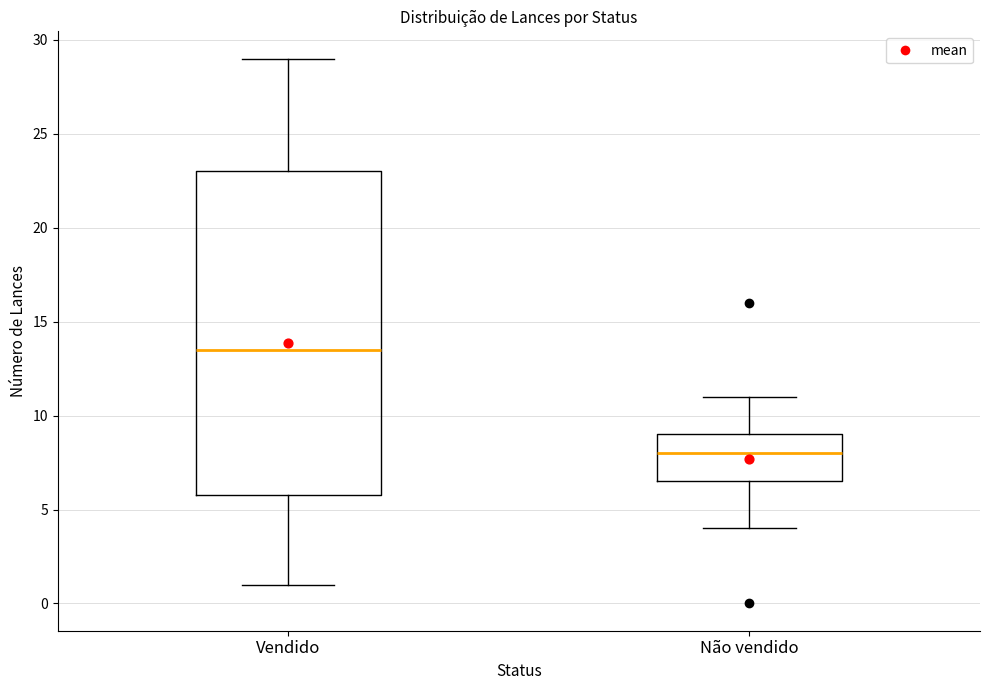

Which box's median line is the lowest?

Não vendido